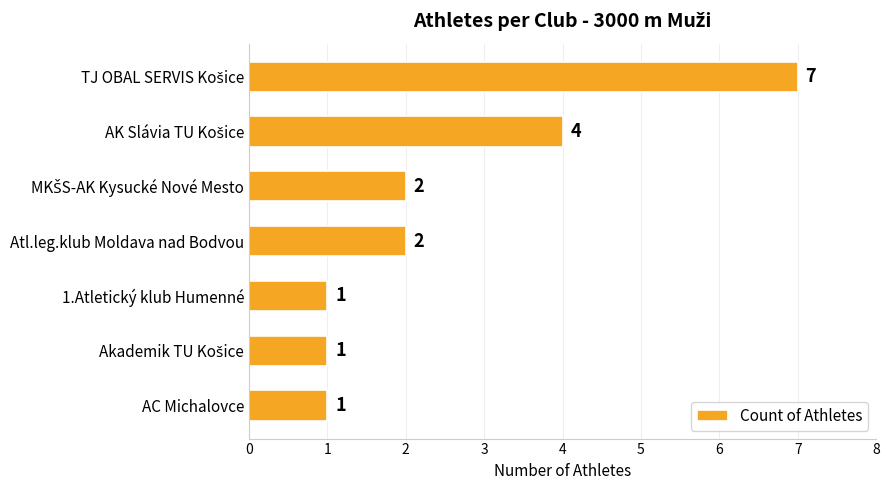

What is the difference between the second highest and minimum values?

3